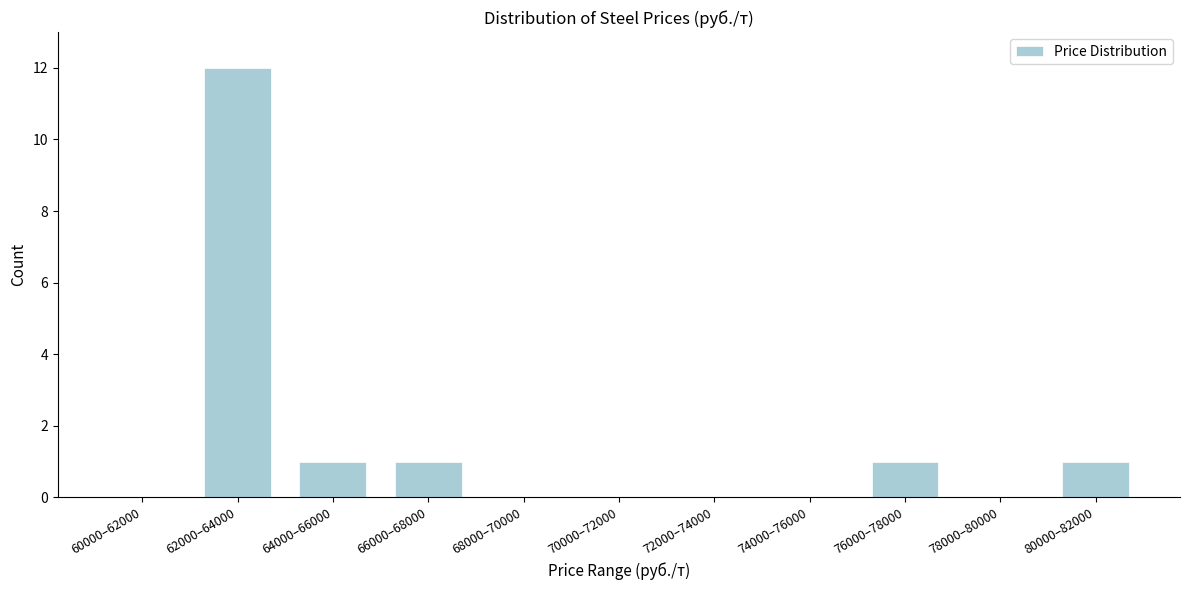

Reading right to left, what are all the values shown in this chart?

80000–82000=1	78000–80000=0	76000–78000=1	74000–76000=0	72000–74000=0	70000–72000=0	68000–70000=0	66000–68000=1	64000–66000=1	62000–64000=12	60000–62000=0